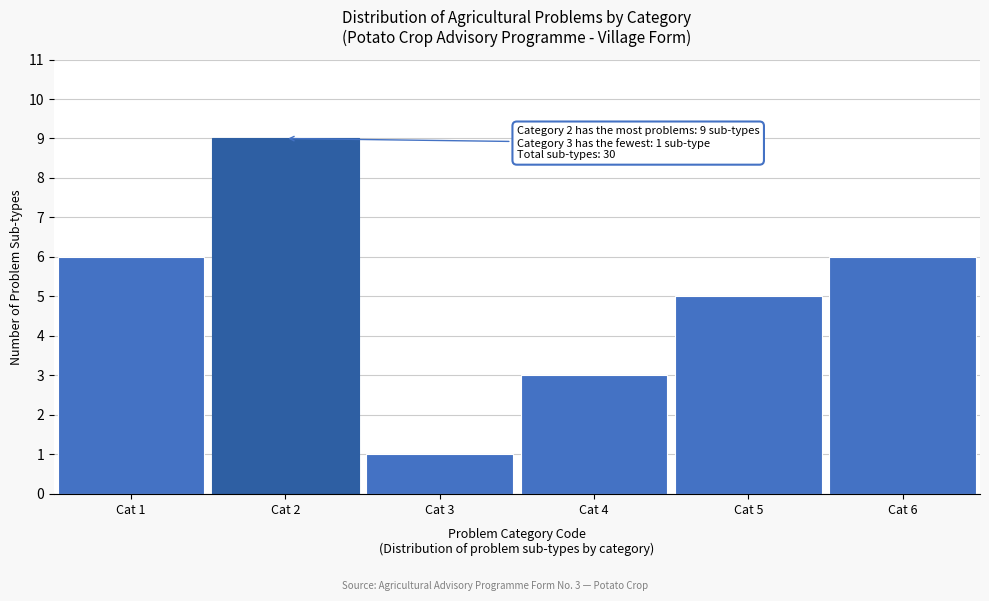

Reading right to left, what are all the values shown in this chart?

Cat 6=6	Cat 5=5	Cat 4=3	Cat 3=1	Cat 2=9	Cat 1=6